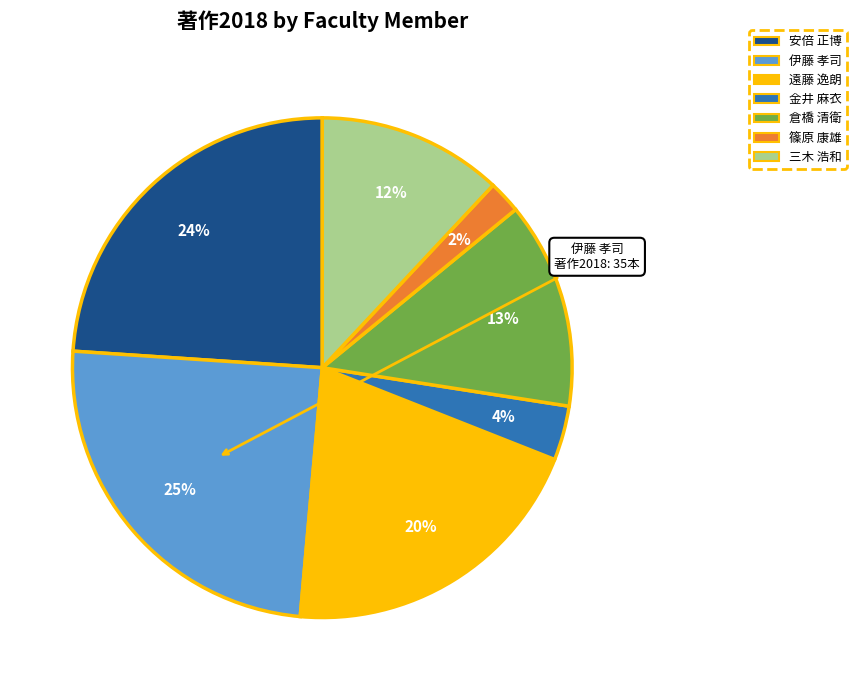

To the nearest percent, what is the average slice percentage?

14%